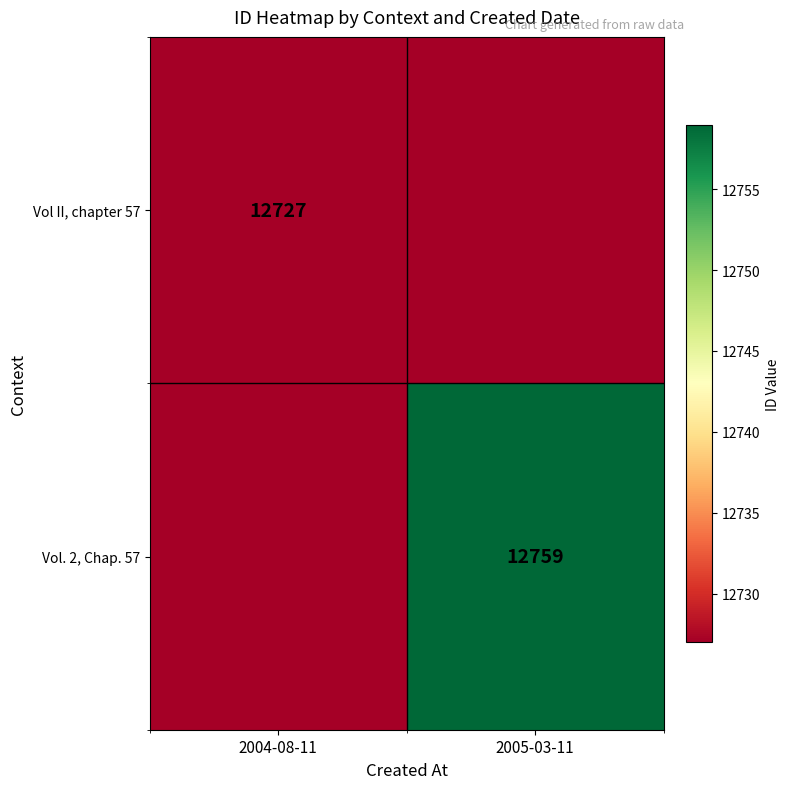

Is it true that Vol II, chapter 57 equals 12727 at 2004-08-11?

True